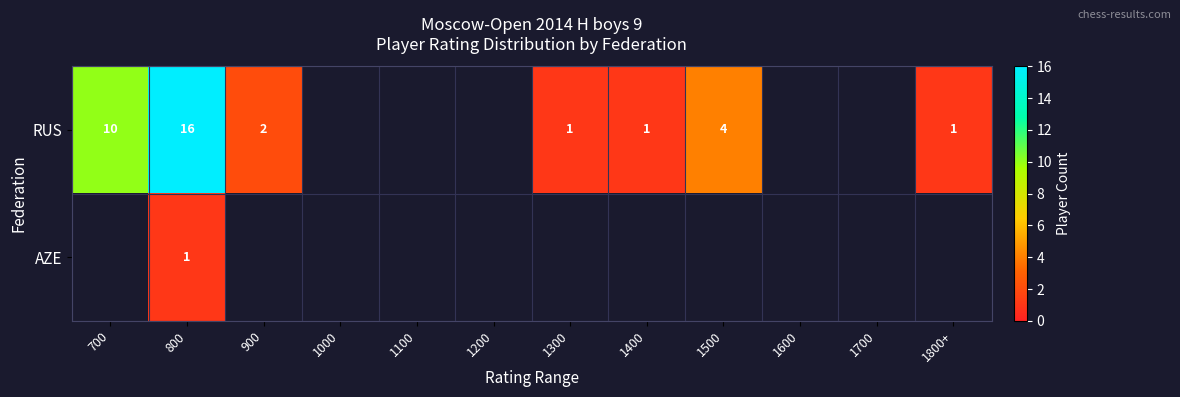

True or false: RUS has a value of 2 at 900.

True